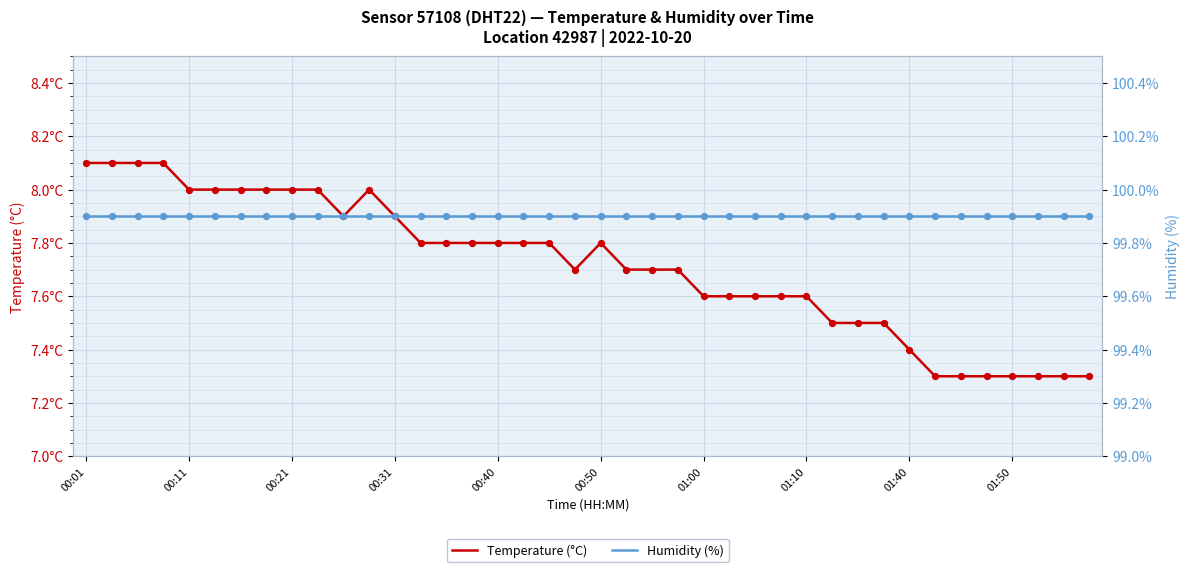

Which series contains the lowest Y value?

Temperature (°C)